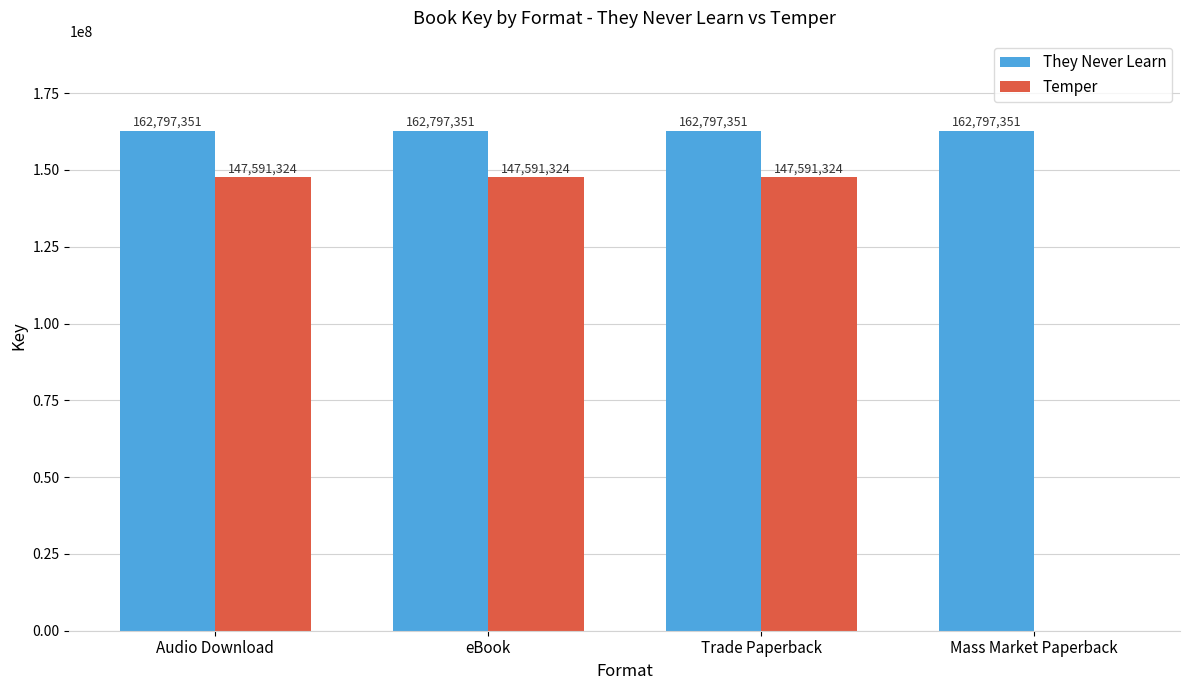

Reading left to right, what are all the values shown in this chart?

They Never Learn: 162797351	162797351	162797351	162797351
Temper: 147591324	147591324	147591324	0